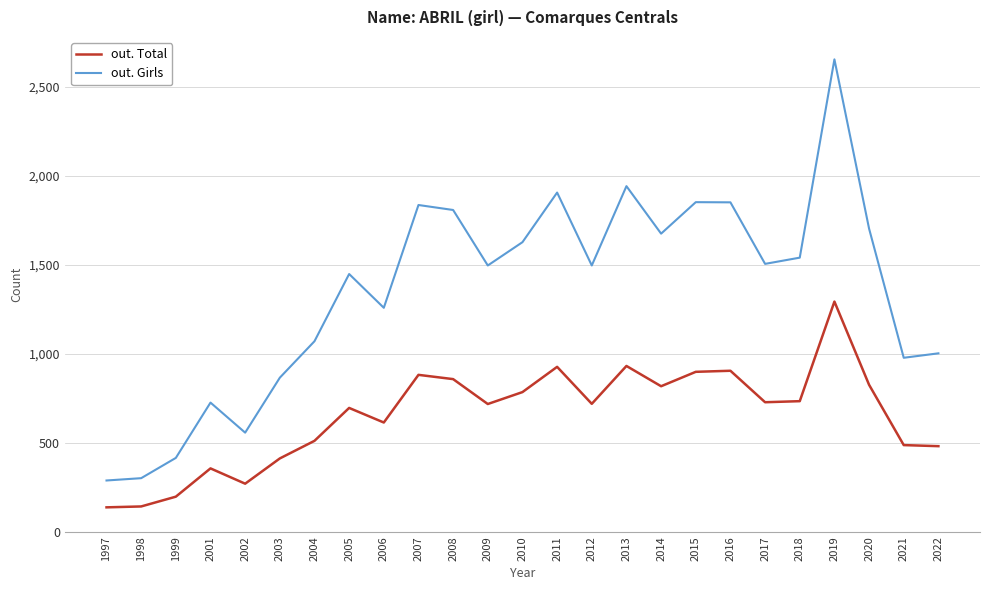

Is this an area chart (filled region under the line)?

No